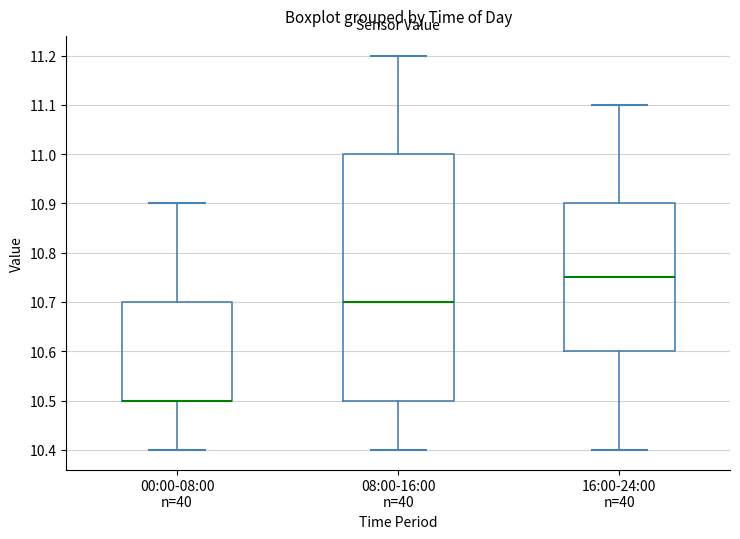

Reading left to right, read every box against the y-axis: the position of its median line, the range the box covers, and the ends of its whiskers. The values are not printed on the chart, so give them approximately, as read against the axis.

00:00-08:00 n=40: median 10.50 (drawn on the box's lower edge), box 10.50 to 10.70, whiskers 10.40 to 10.90
08:00-16:00 n=40: median 10.70, box 10.50 to 11.00, whiskers 10.40 to 11.20
16:00-24:00 n=40: median 10.75, box 10.60 to 10.90, whiskers 10.40 to 11.10